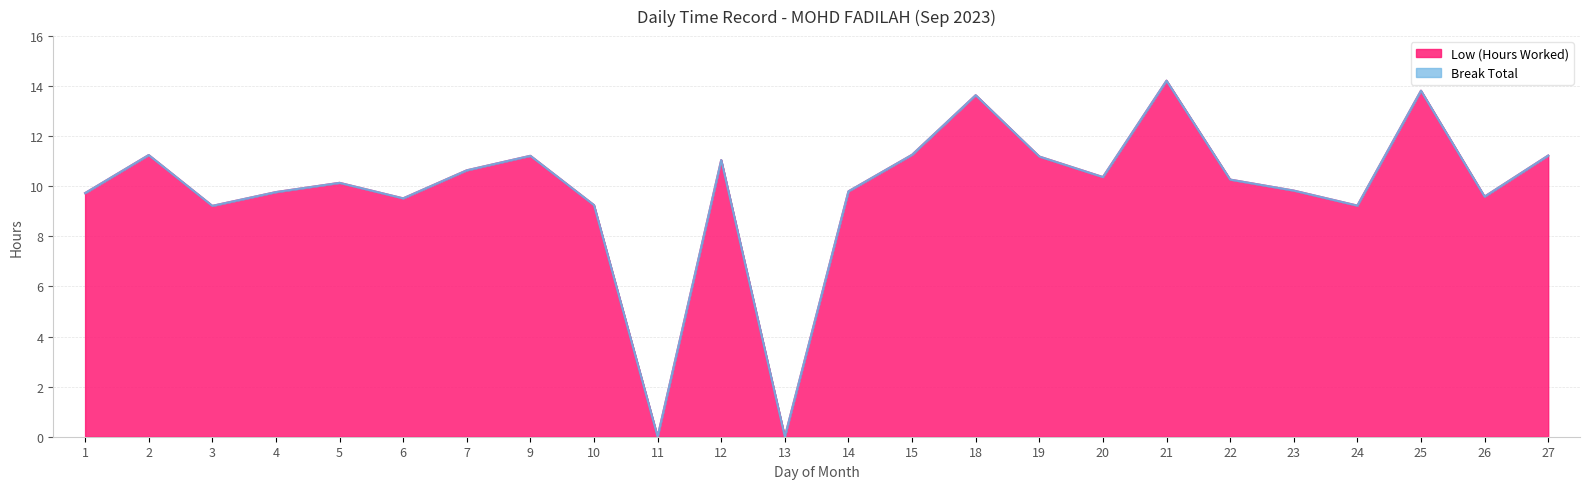

What is the approximate value at 14?

9.8